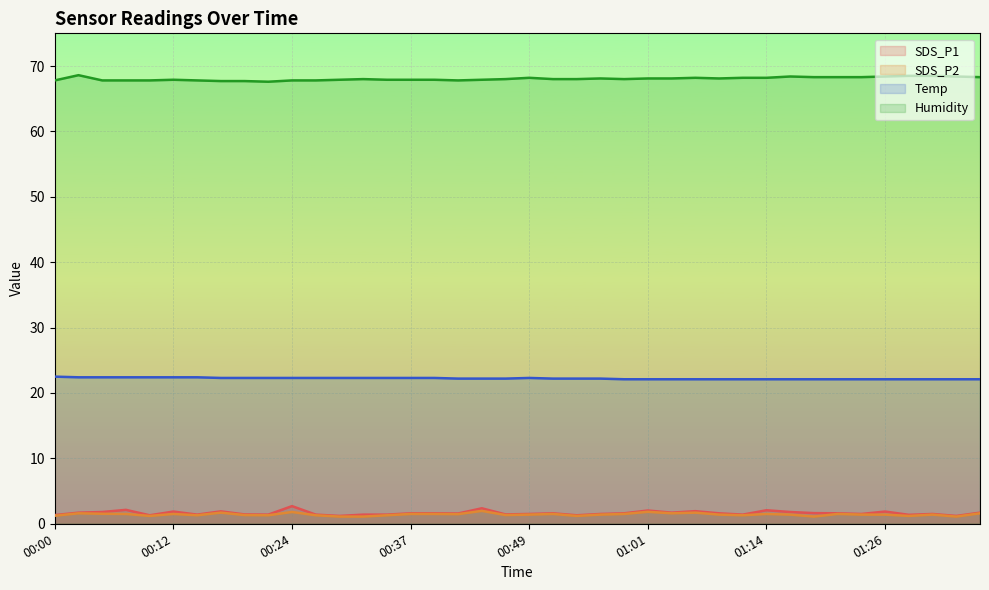

Reading left to right, transcribe all the data shown in this chart.

SDS_P1: 1.3	1.7	1.8	2.1	1.3	1.9	1.4	1.9	1.4	1.4	2.7	1.4	1.2	1.4	1.4	1.6	1.6	1.6	2.4	1.4	1.5	1.6	1.3	1.5	1.6	2.0	1.7	1.9	1.6	1.4	2.1	1.8	1.6	1.6	1.5	1.9	1.4	1.5	1.2	1.7
SDS_P2: 1.2	1.6	1.5	1.5	1.2	1.5	1.3	1.7	1.3	1.3	1.8	1.3	1.1	1.1	1.3	1.5	1.5	1.5	2.0	1.3	1.4	1.5	1.2	1.4	1.5	1.8	1.6	1.7	1.4	1.3	1.5	1.4	1.1	1.5	1.4	1.4	1.2	1.4	1.1	1.6
Temp: 22.5	22.4	22.4	22.4	22.4	22.4	22.4	22.3	22.3	22.3	22.3	22.3	22.3	22.3	22.3	22.3	22.3	22.2	22.2	22.2	22.3	22.2	22.2	22.2	22.1	22.1	22.1	22.1	22.1	22.1	22.1	22.1	22.1	22.1	22.1	22.1	22.1	22.1	22.1	22.1
Humidity: 67.8	68.6	67.8	67.8	67.8	67.9	67.8	67.7	67.7	67.6	67.8	67.8	67.9	68.0	67.9	67.9	67.9	67.8	67.9	68.0	68.2	68.0	68.0	68.1	68.0	68.1	68.1	68.2	68.1	68.2	68.2	68.4	68.3	68.3	68.3	68.4	68.5	68.5	68.4	68.3